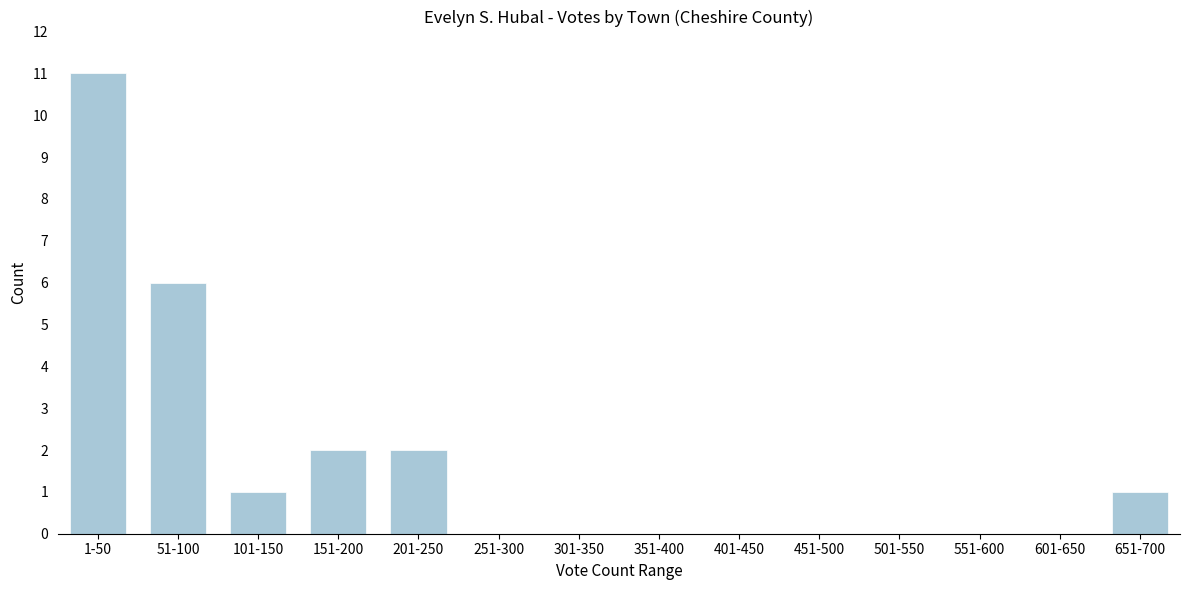

Reading left to right, what are all the values shown in this chart?

1-50=11	51-100=6	101-150=1	151-200=2	201-250=2	251-300=0	301-350=0	351-400=0	401-450=0	451-500=0	501-550=0	551-600=0	601-650=0	651-700=1